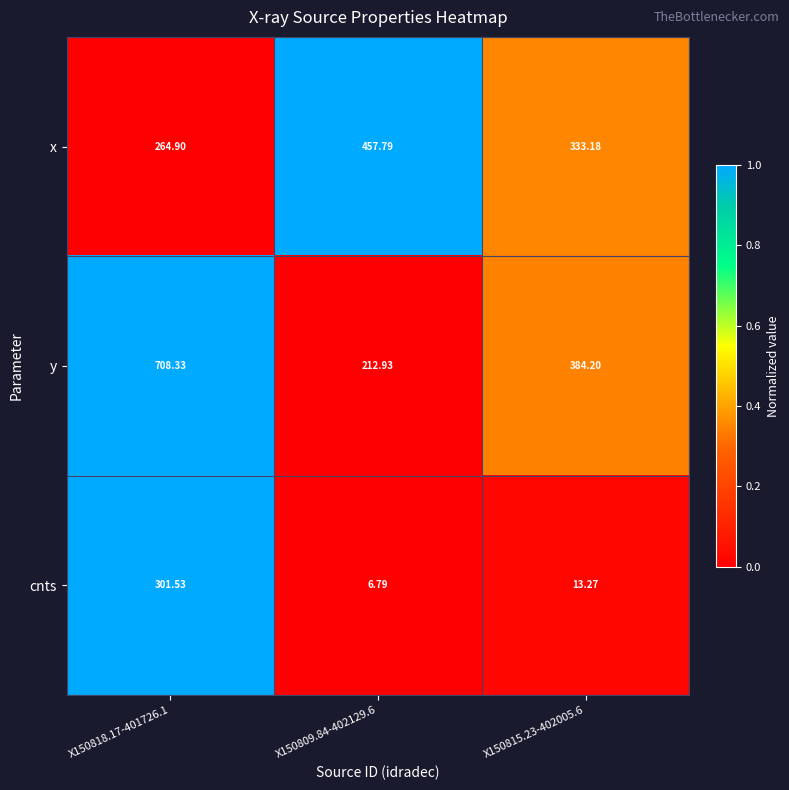

At which category is the sum across all series the highest?

X150818.17-401726.1